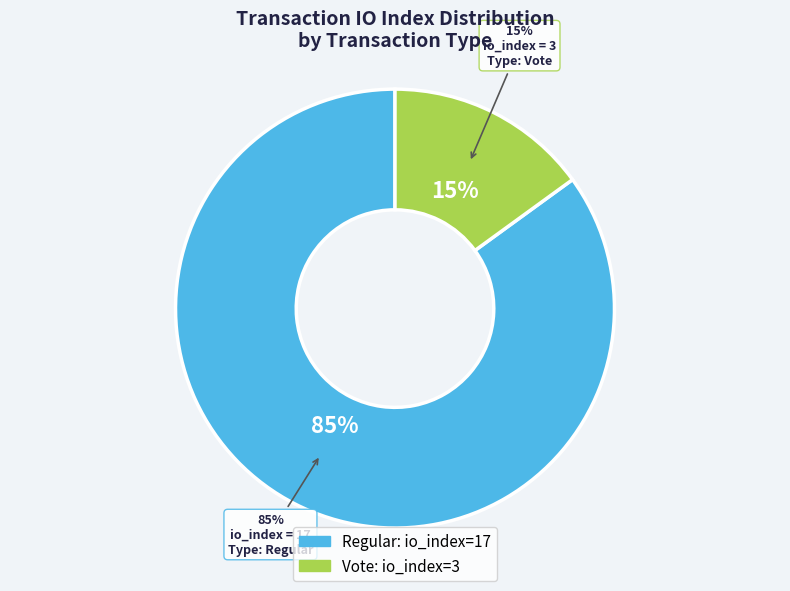

How many segments does this pie chart have?

2